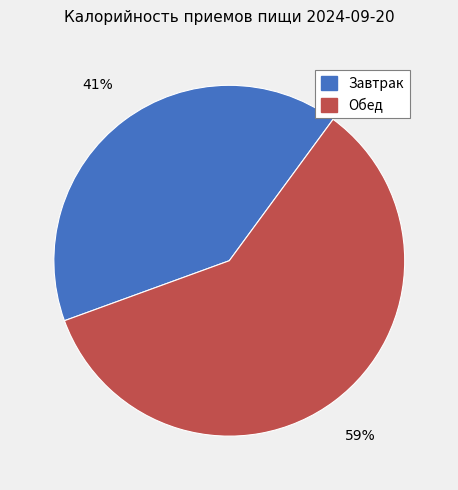

To the nearest percent, what is the average slice percentage?

50%